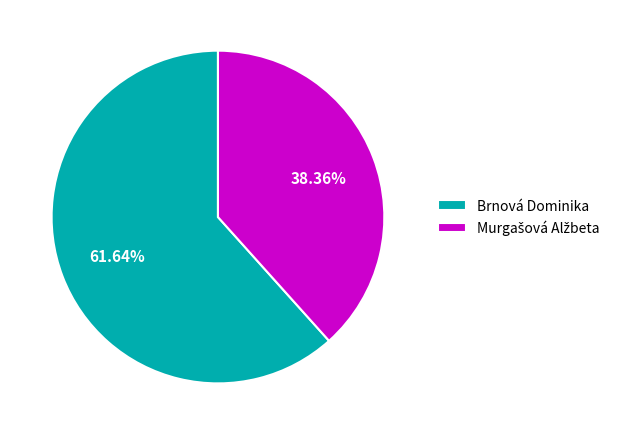

To the nearest percent, what is the average slice percentage?

50%